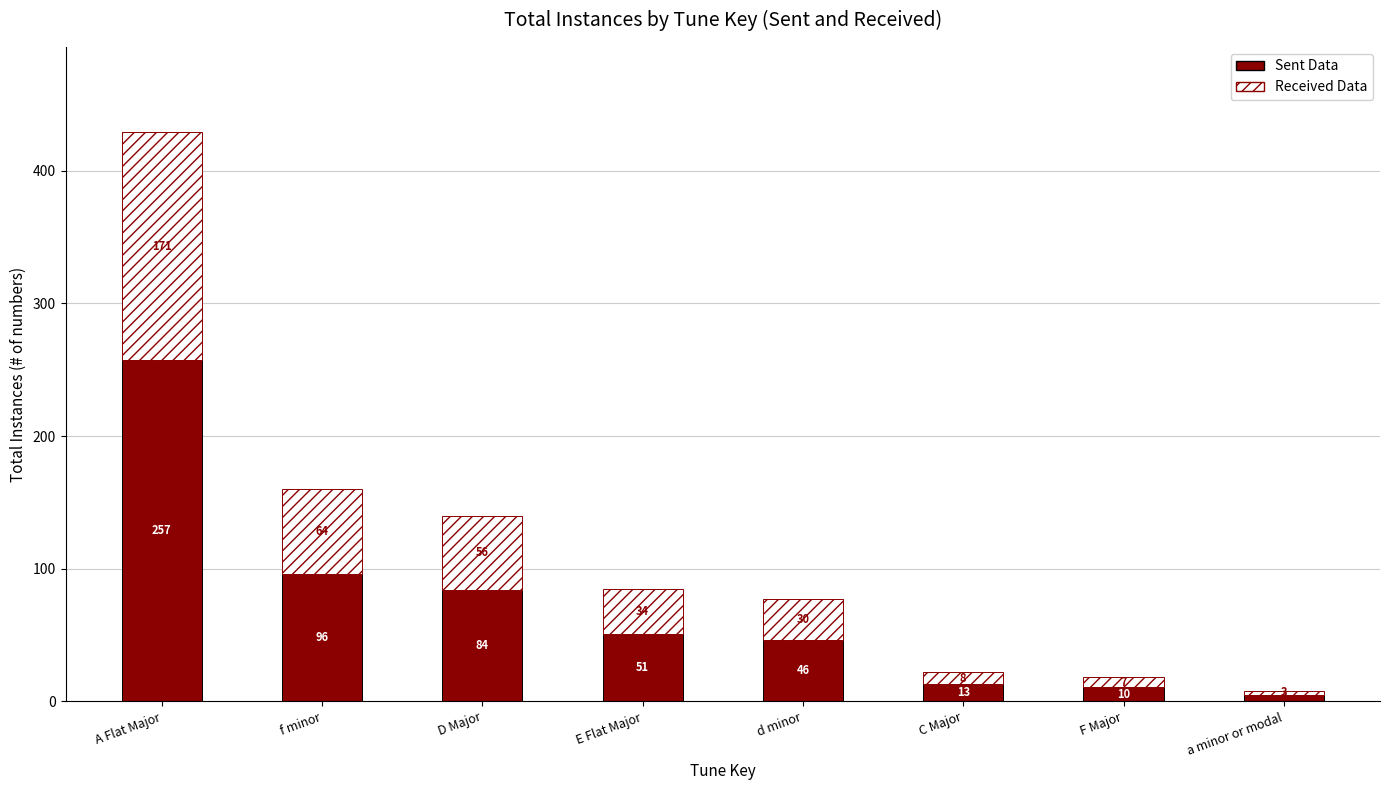

Where is Sent Data nearest to the value 131?

f minor